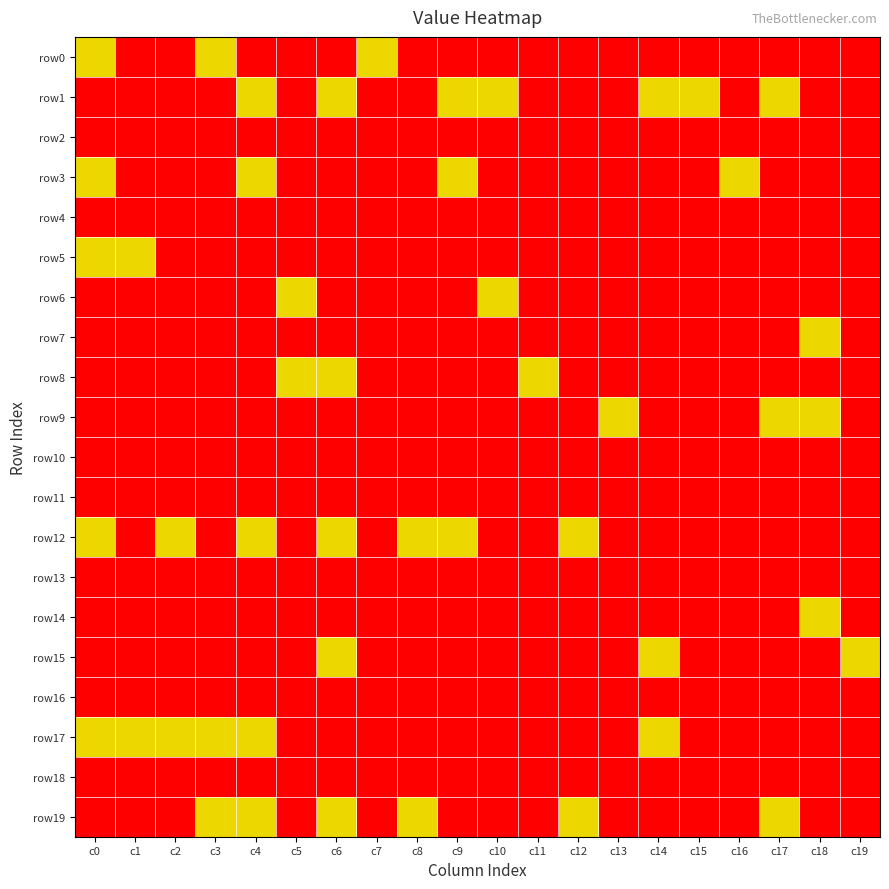

How many distinct data groups are displayed?

20